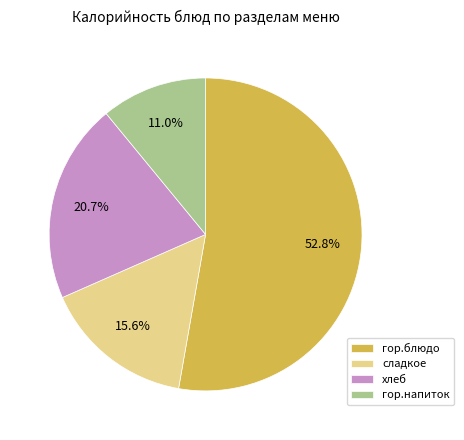

To the nearest percent, what portion does гор.блюдо represent?

53%